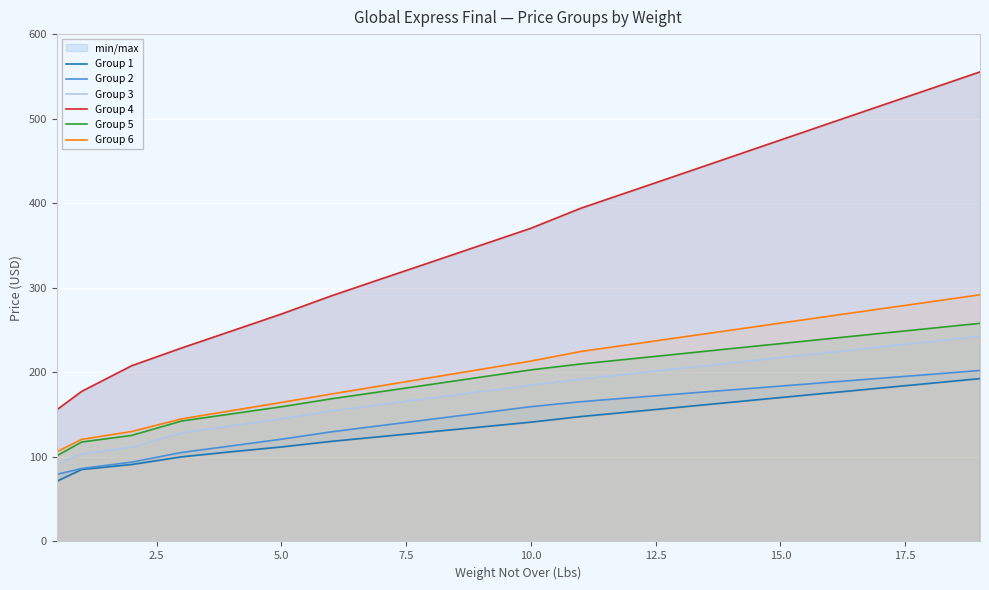

Count the number of categories in the chart.

20